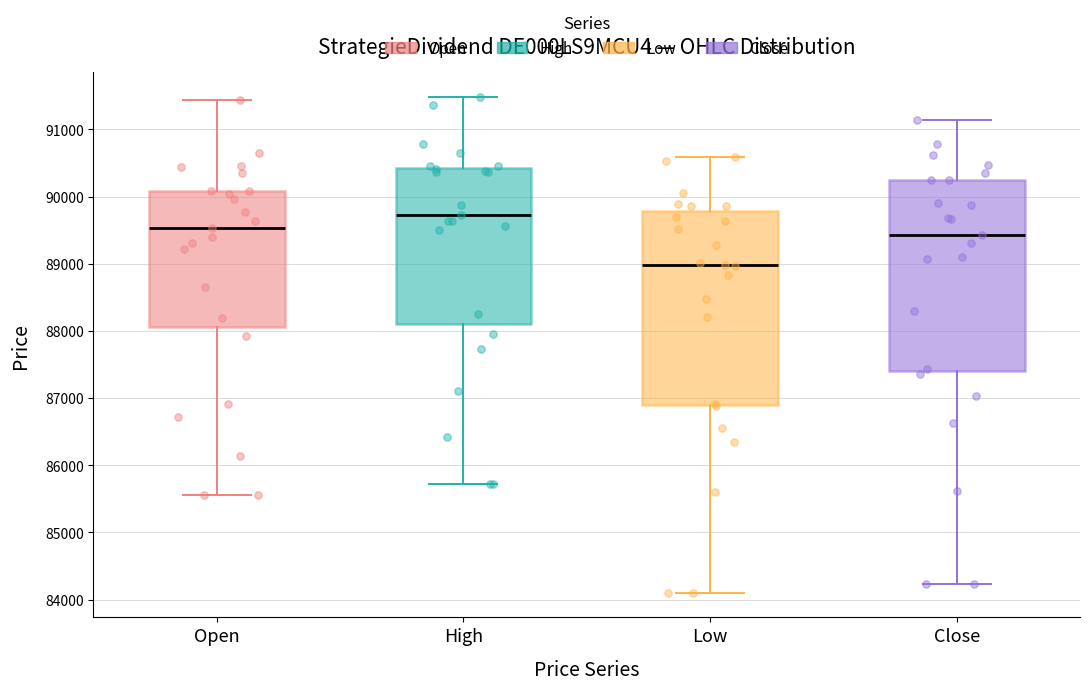

Reading left to right, read every box against the y-axis: the position of its median line, the range the box covers, and the ends of its whiskers. The values are not printed on the chart, so give them approximately, as read against the axis.

Open: median 89500, box 88100 to 90100, whiskers 85600 to 91400
High: median 89700, box 88100 to 90400, whiskers 85700 to 91500
Low: median 89000, box 86900 to 89800, whiskers 84100 to 90600
Close: median 89400, box 87400 to 90200, whiskers 84200 to 91100